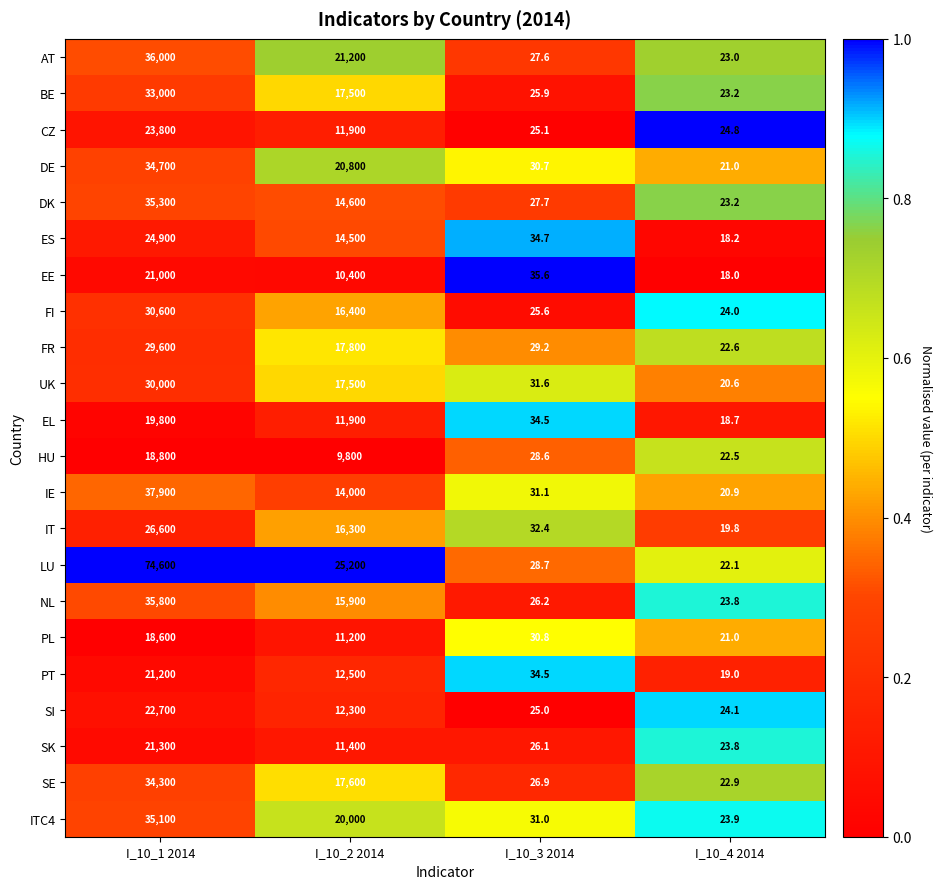

Which series has the widest spread of values?

LU